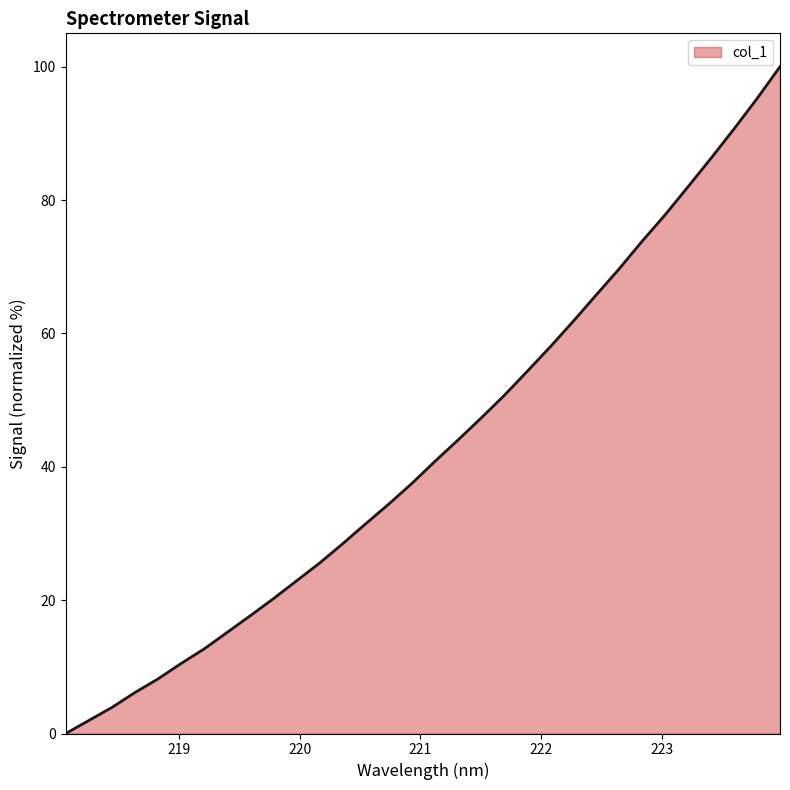

What is the greatest value displayed?

100.0